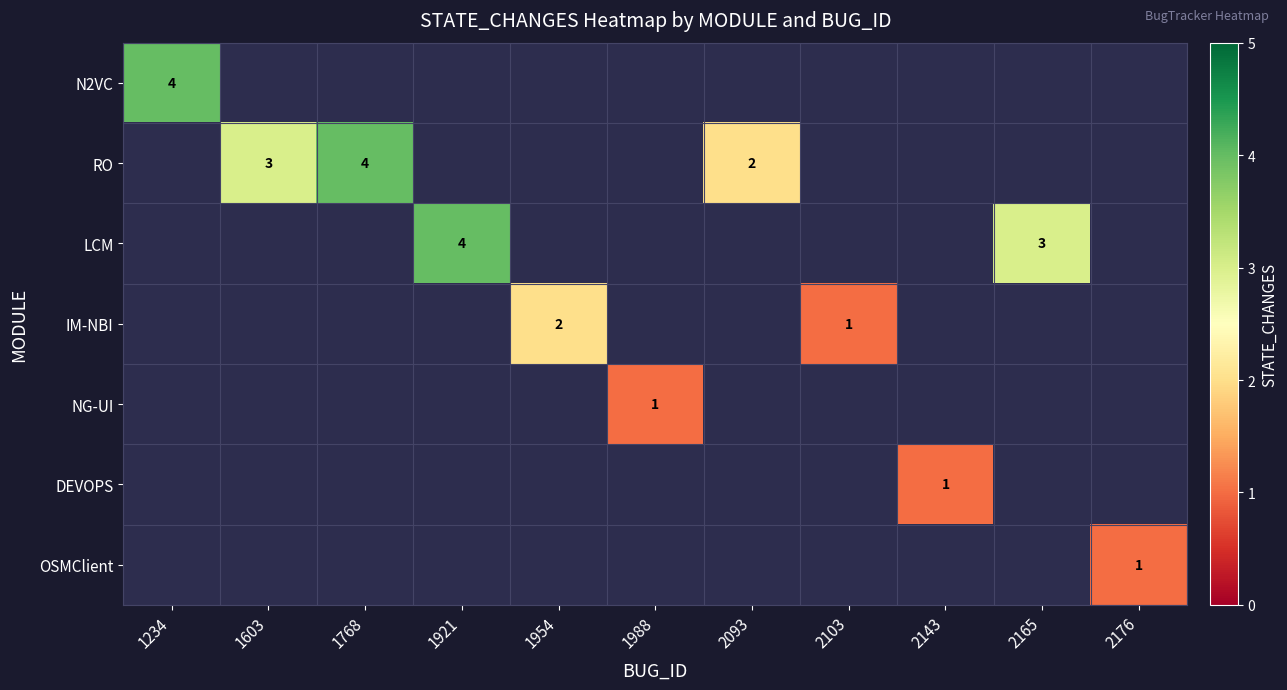

Is it true that LCM equals 3 at 2165?

True